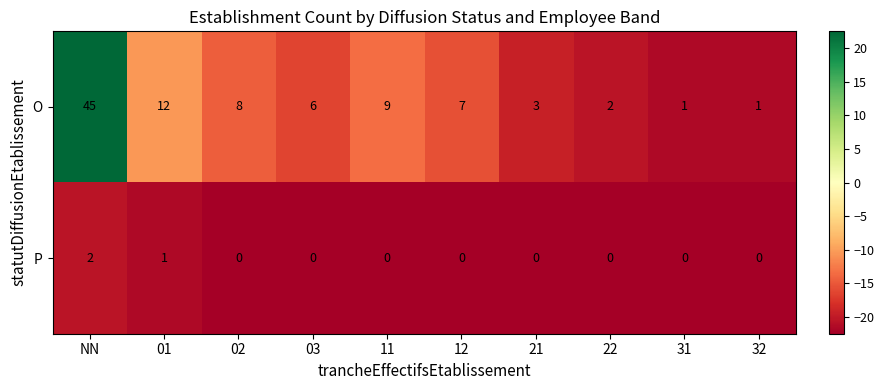

Is it true that O equals 4 at 03?

False